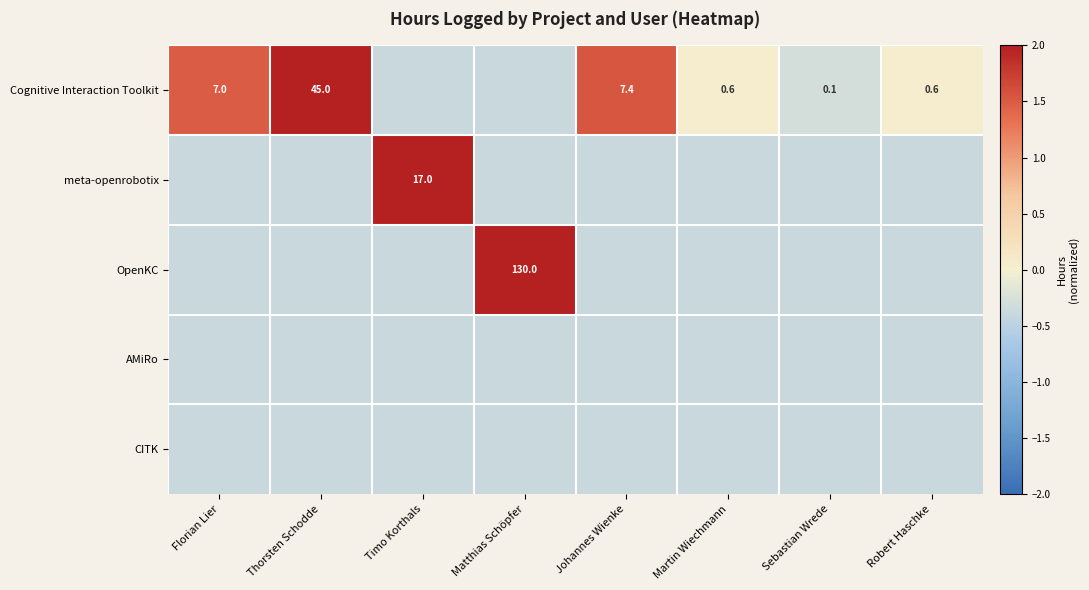

Which series changed the most between Johannes Wienke and Martin Wiechmann?

Cognitive Interaction Toolkit